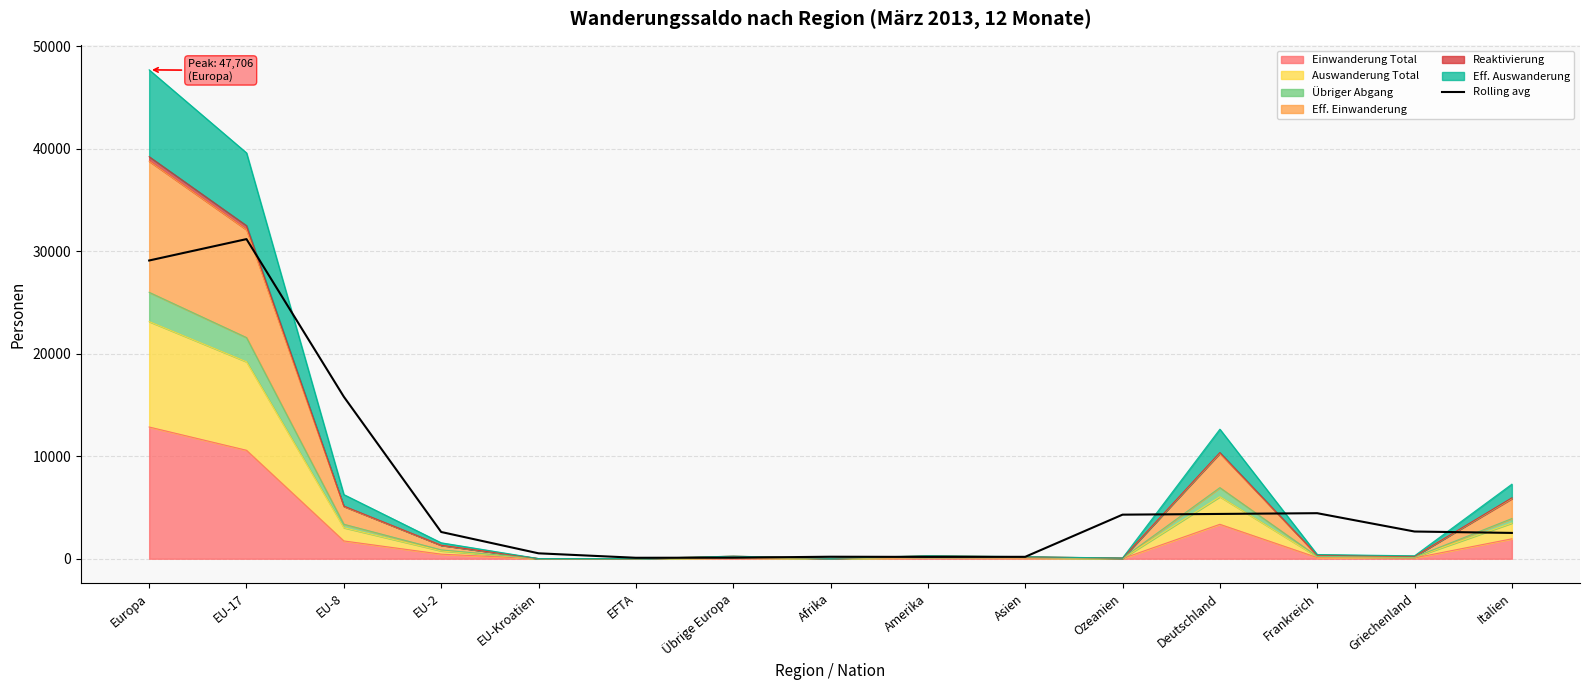

Does the chart have visible grid lines?

Yes